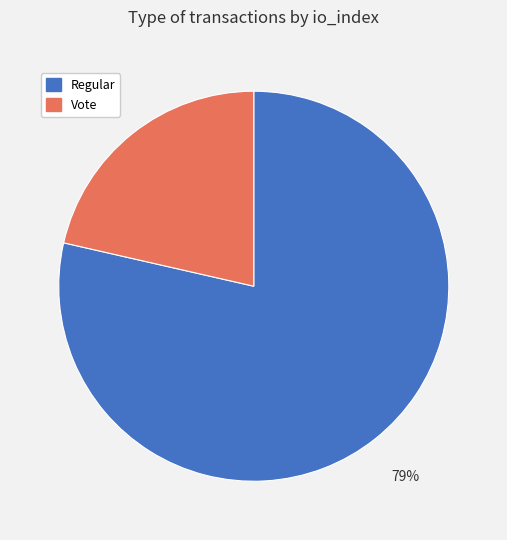

Which category has the smallest portion of the pie?

Vote